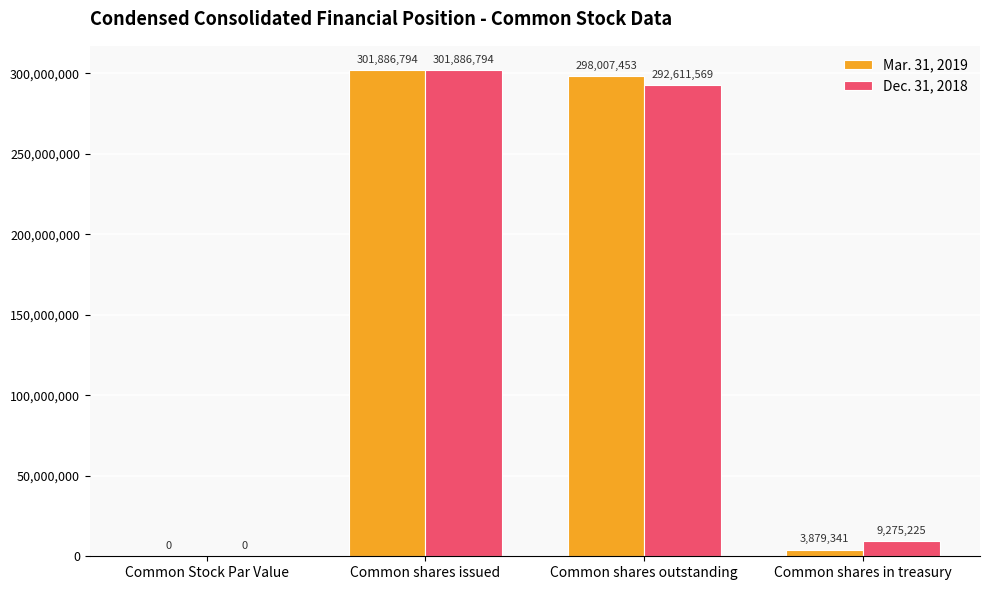

How many distinct data groups are displayed?

2